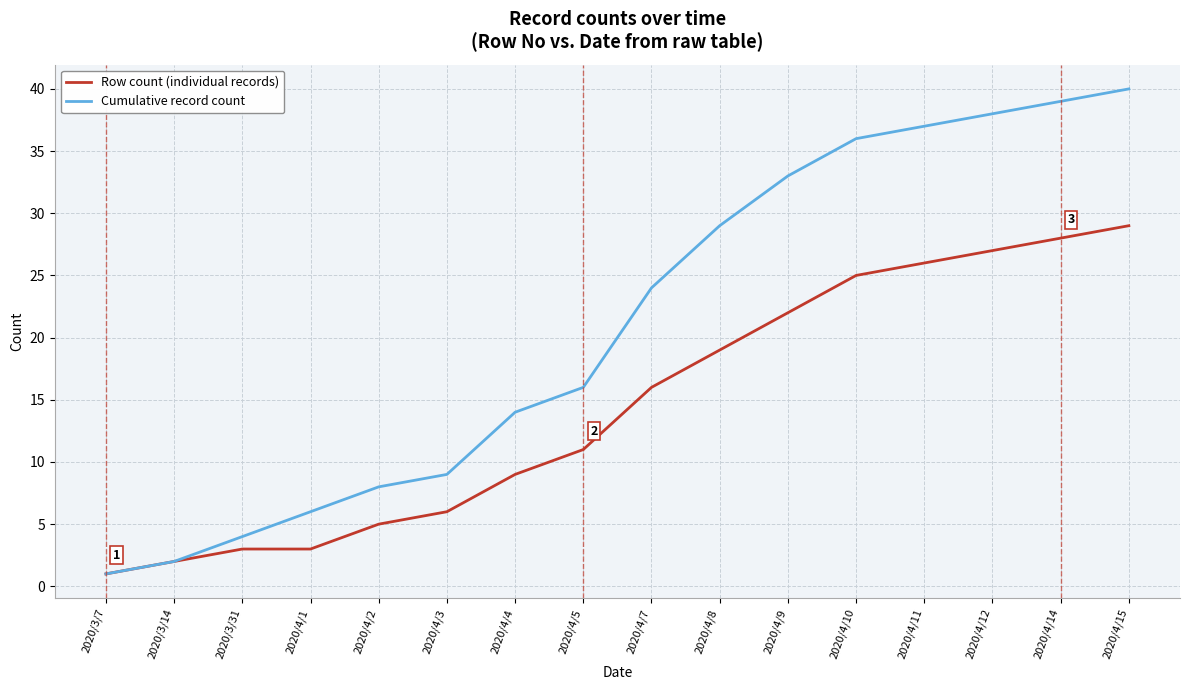

What is the minimum value shown in the chart?

1